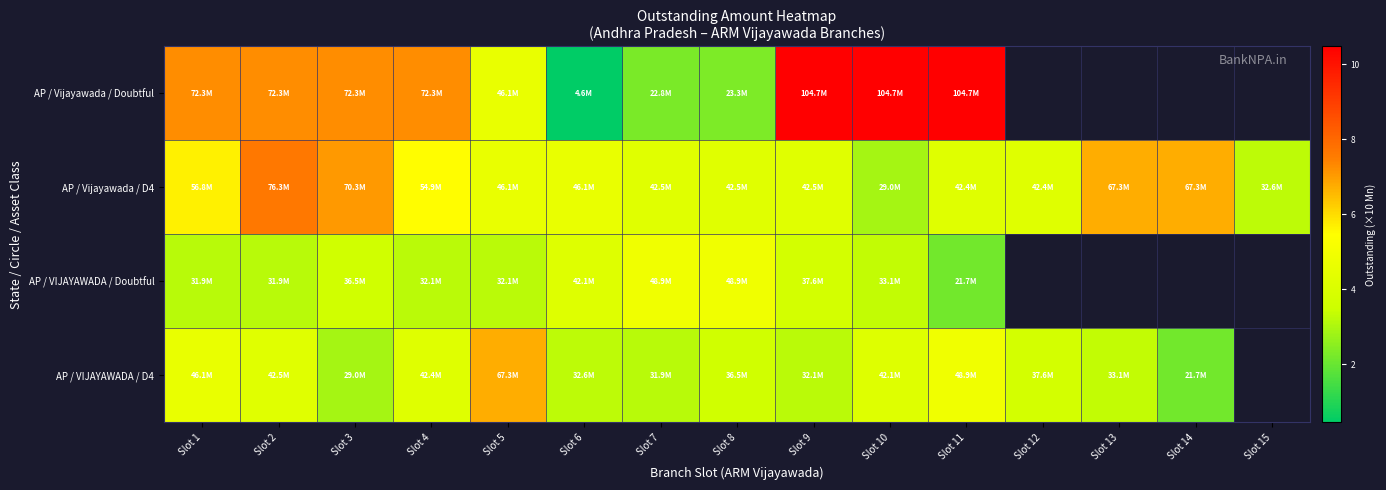

What is the difference between the AP / Vijayawada / Doubtful values at Slot 6 and Slot 3?

6.8